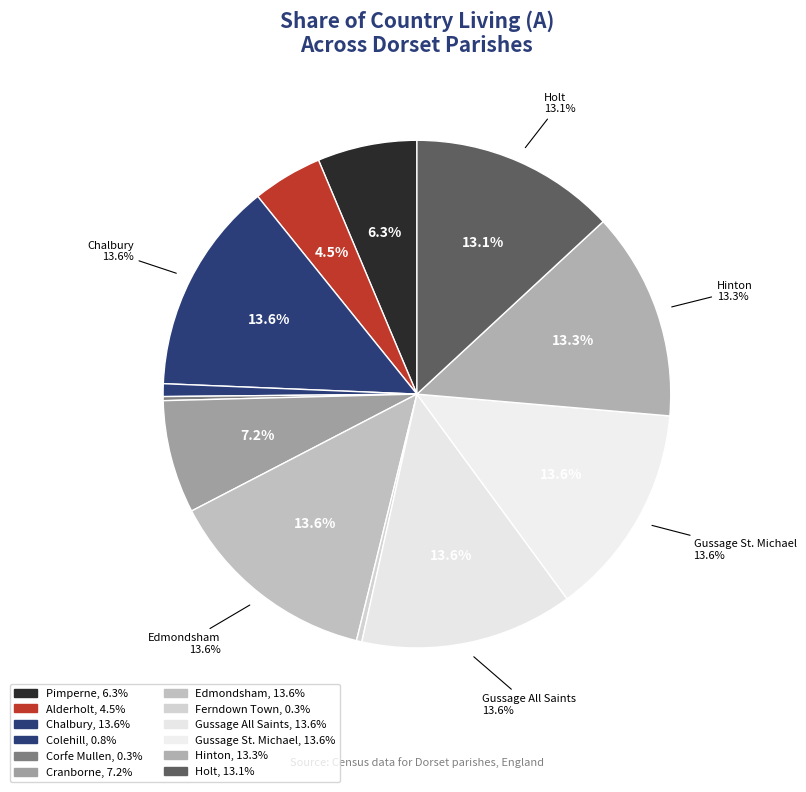

Which slice is the largest?

Chalbury